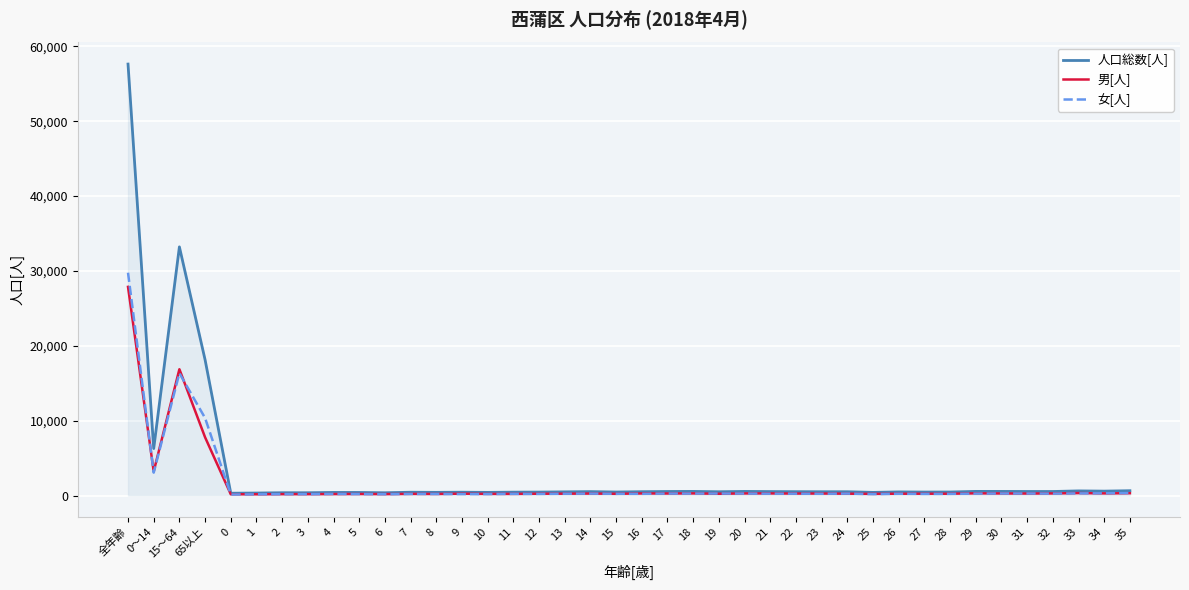

How many lines are shown in the chart?

3